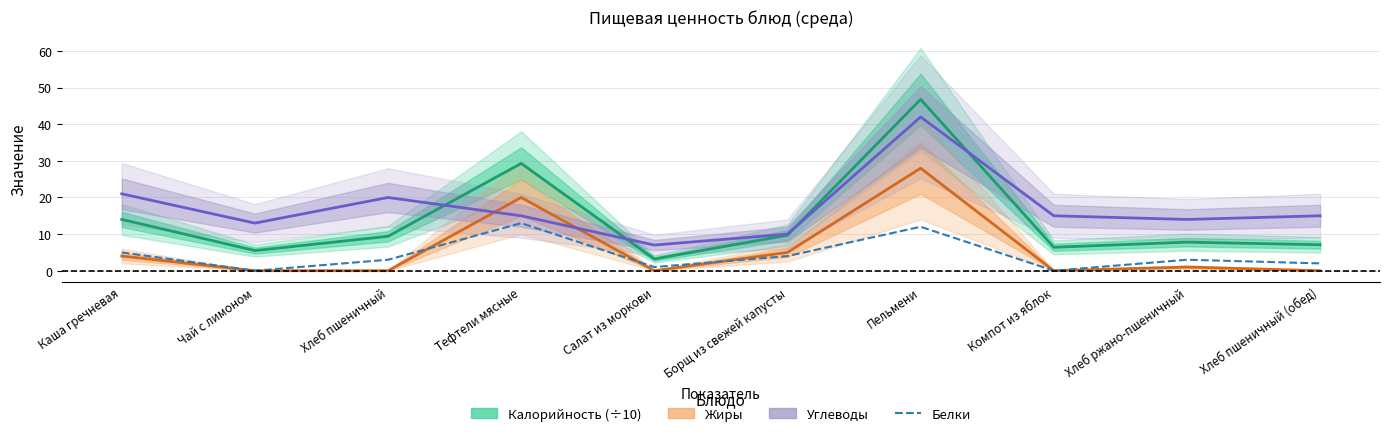

Count the number of categories in the chart.

10